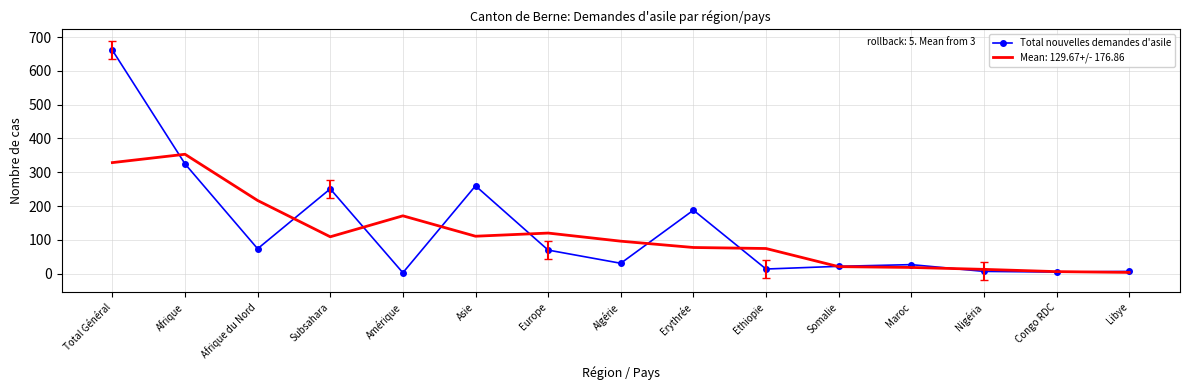

What is the spread (max minus min) of values at Afrique du Nord?

142.7